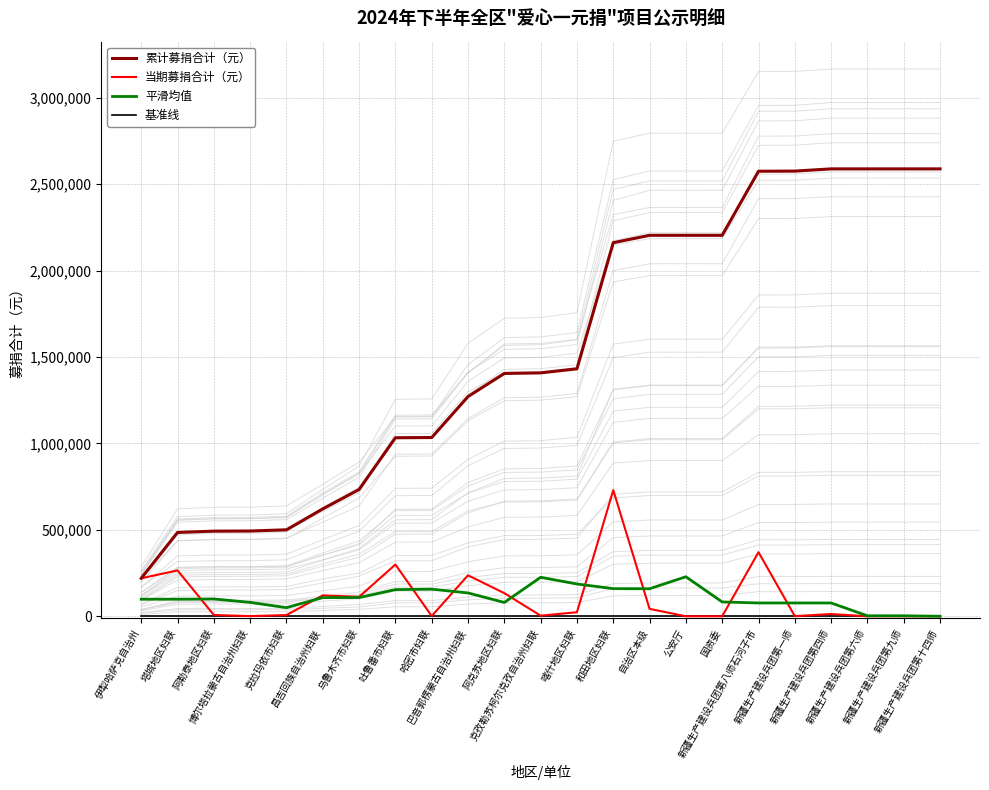

What is the total value across all series at 伊犁哈萨克自治州?

538039.4